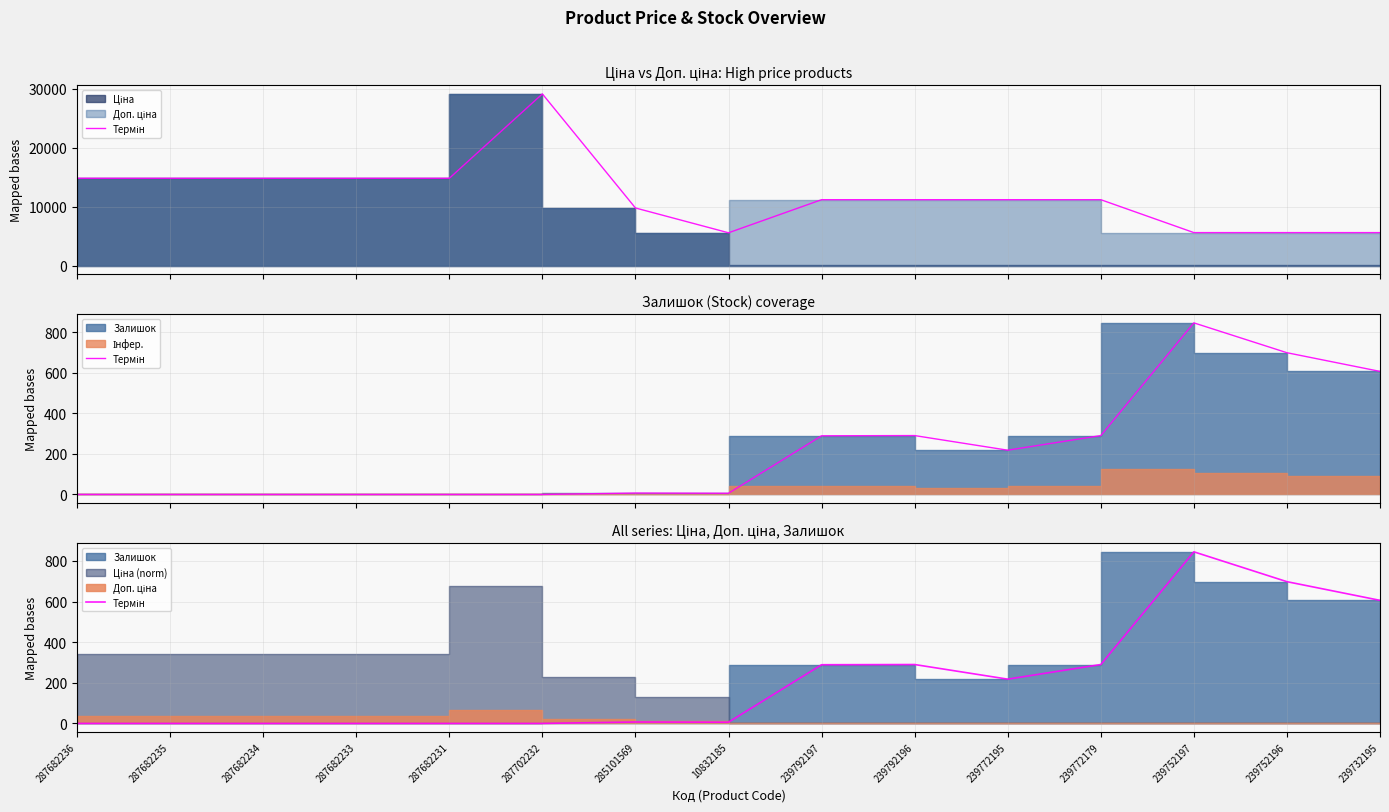

At which label is the value closest to 422?

239792196